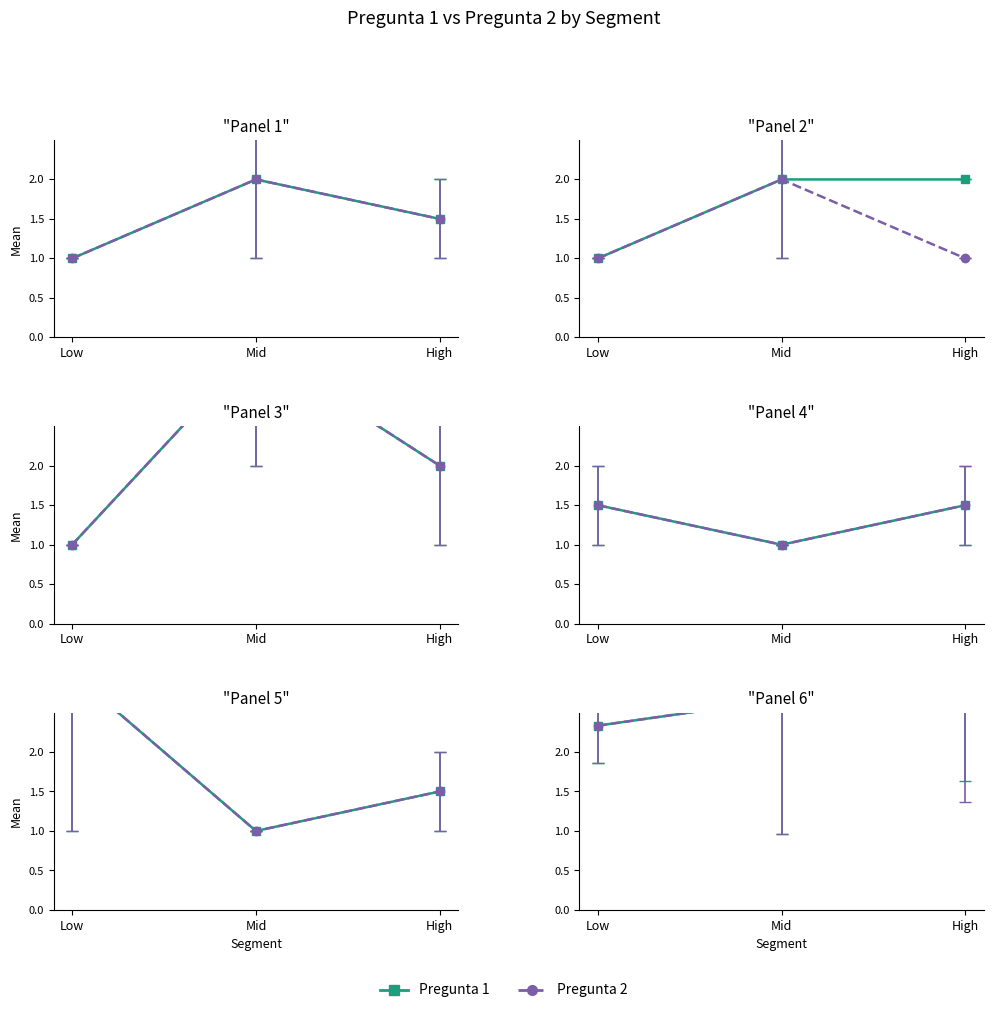

Where does the Pregunta 1 series first go above 2?

3